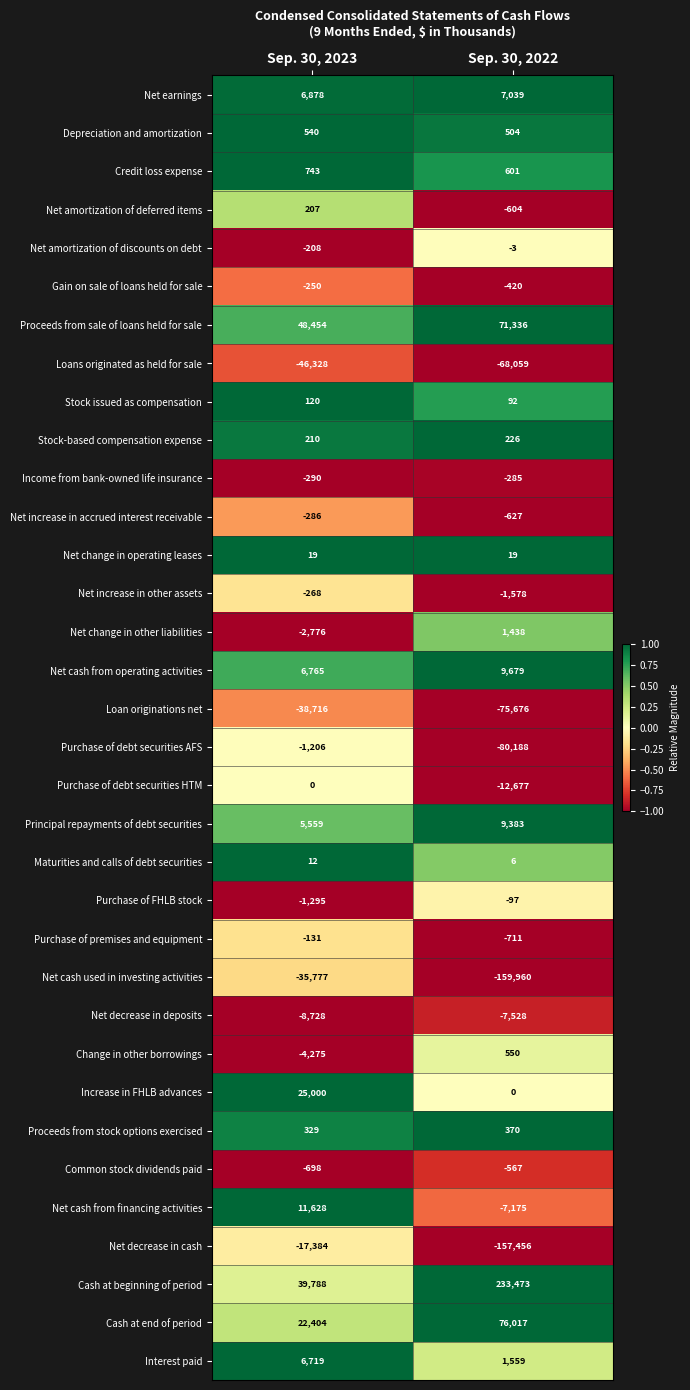

Which series has the largest total across all categories?

Cash at beginning of period